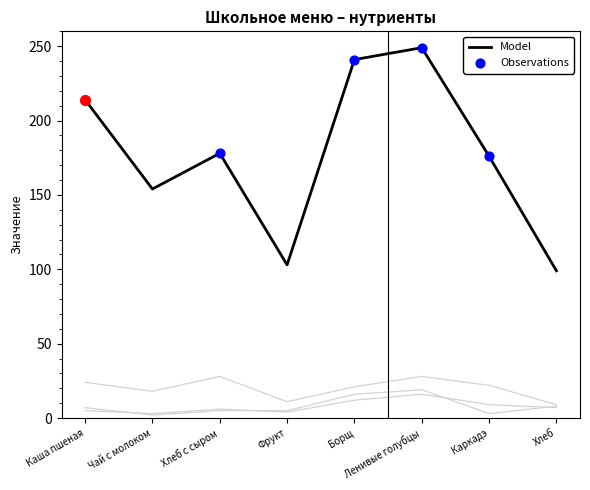

What is the lowest value of the Model series?

99